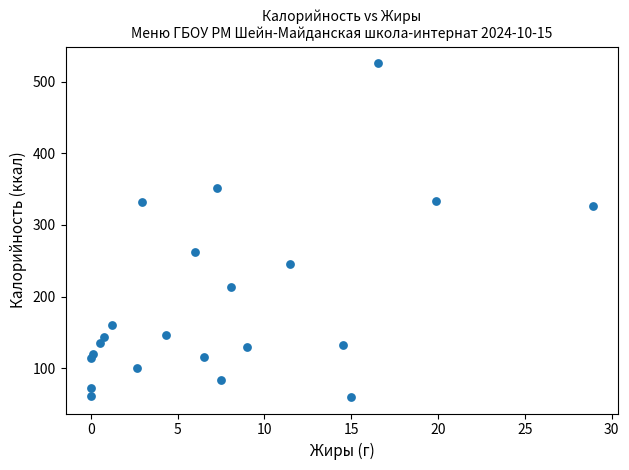

What is the range of X values (max minus min)?

28.9